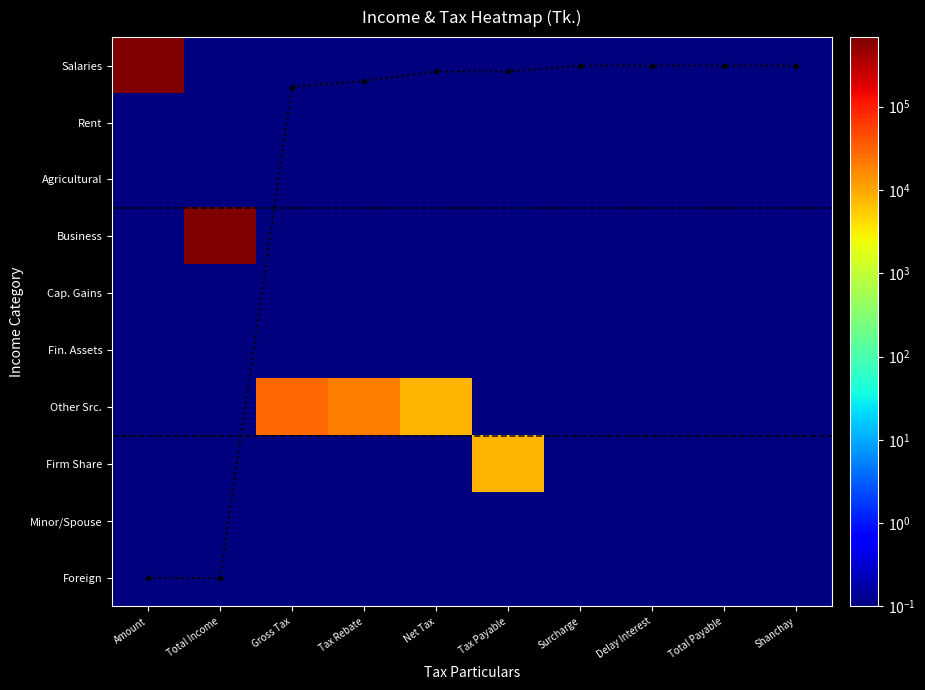

Is the value of Rent at Total Income greater than the value of Business at Net Tax?

No